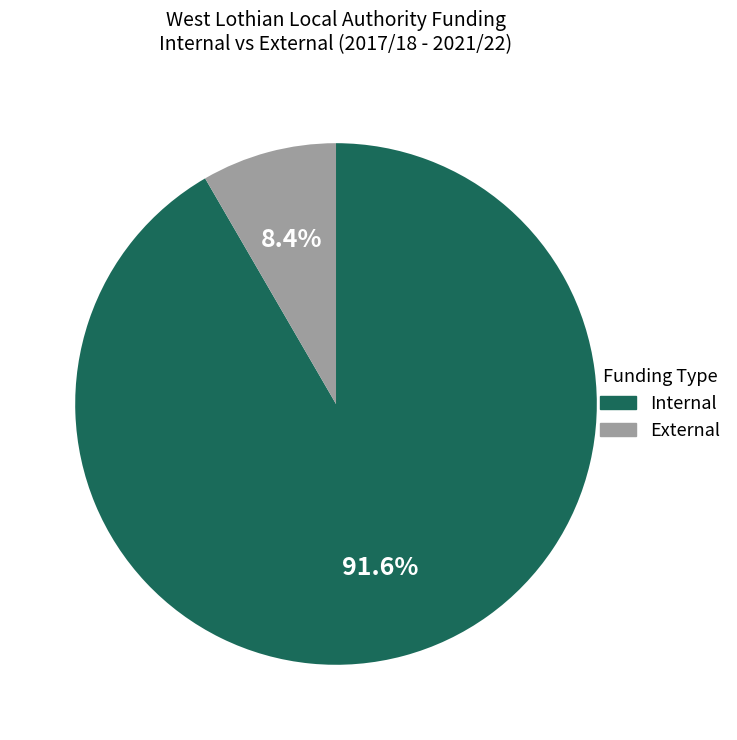

To the nearest percent, what is the average slice percentage?

50%